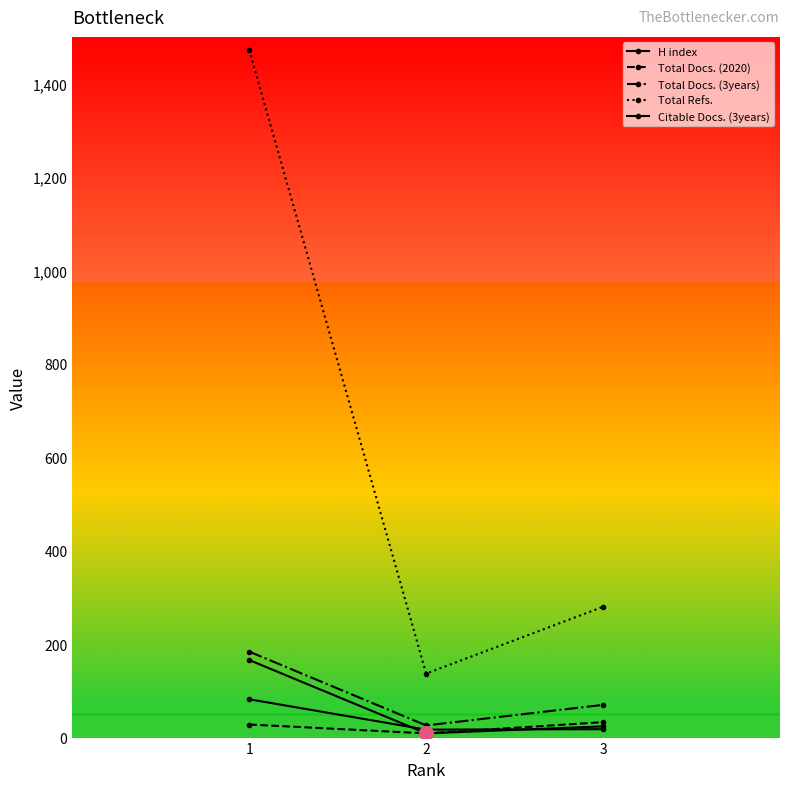

How many categories are shown in the chart?

3